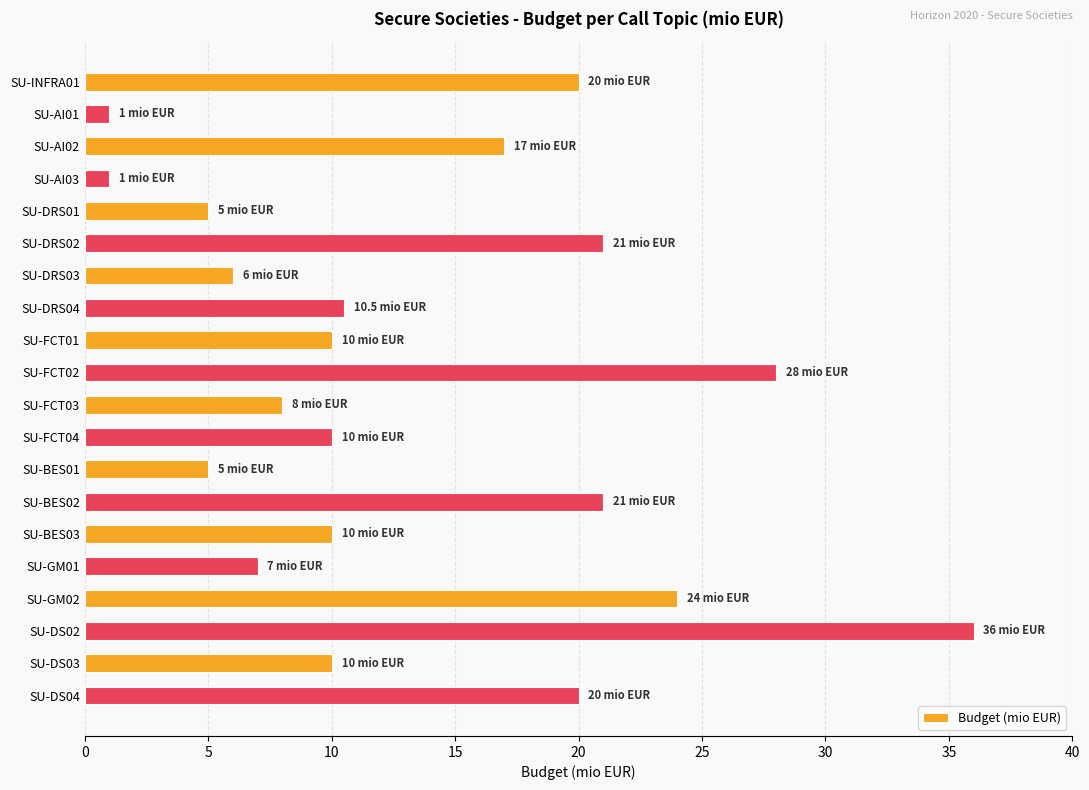

At which label is the value closest to 18?

SU-AI02